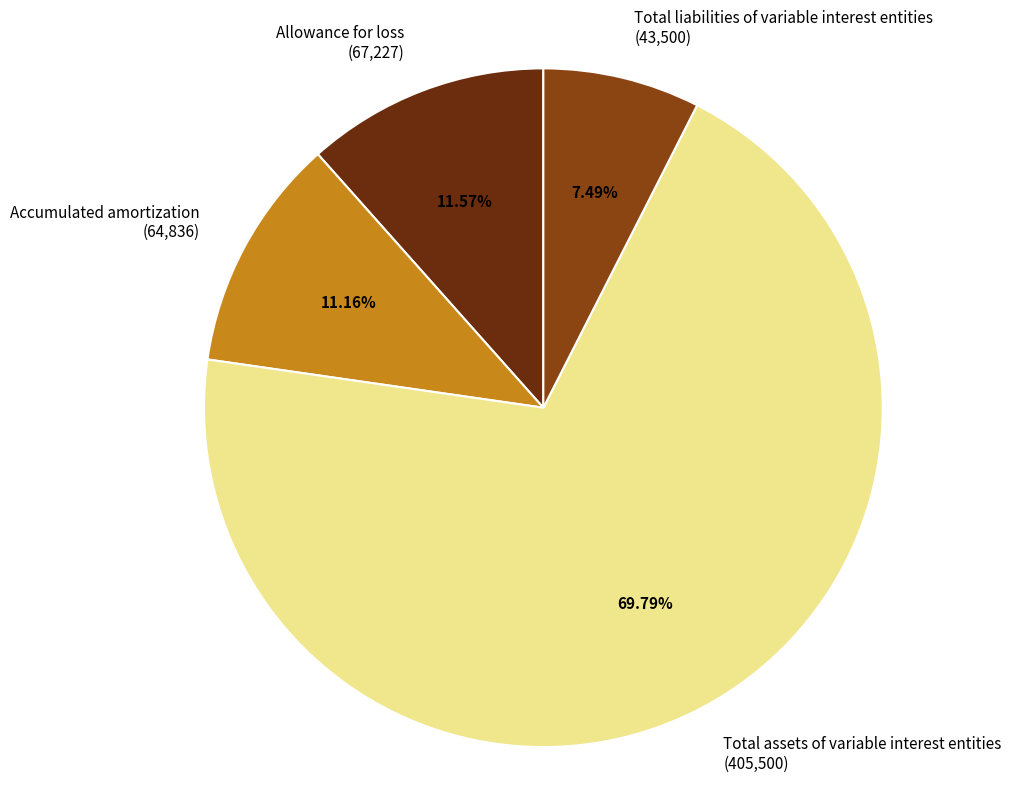

What is the largest slice in the pie chart?

Total assets of variable interest entities